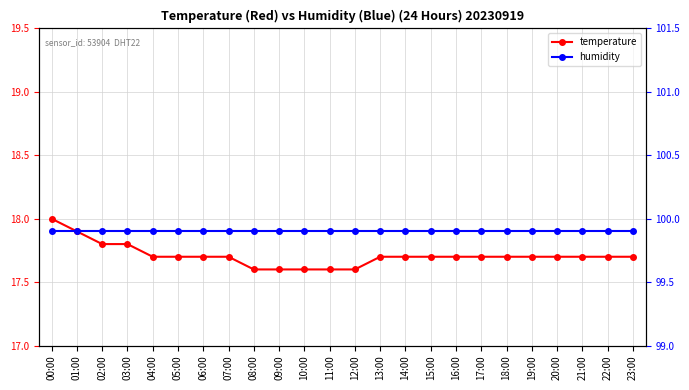

True or false: temperature and humidity intersect in this chart.

False